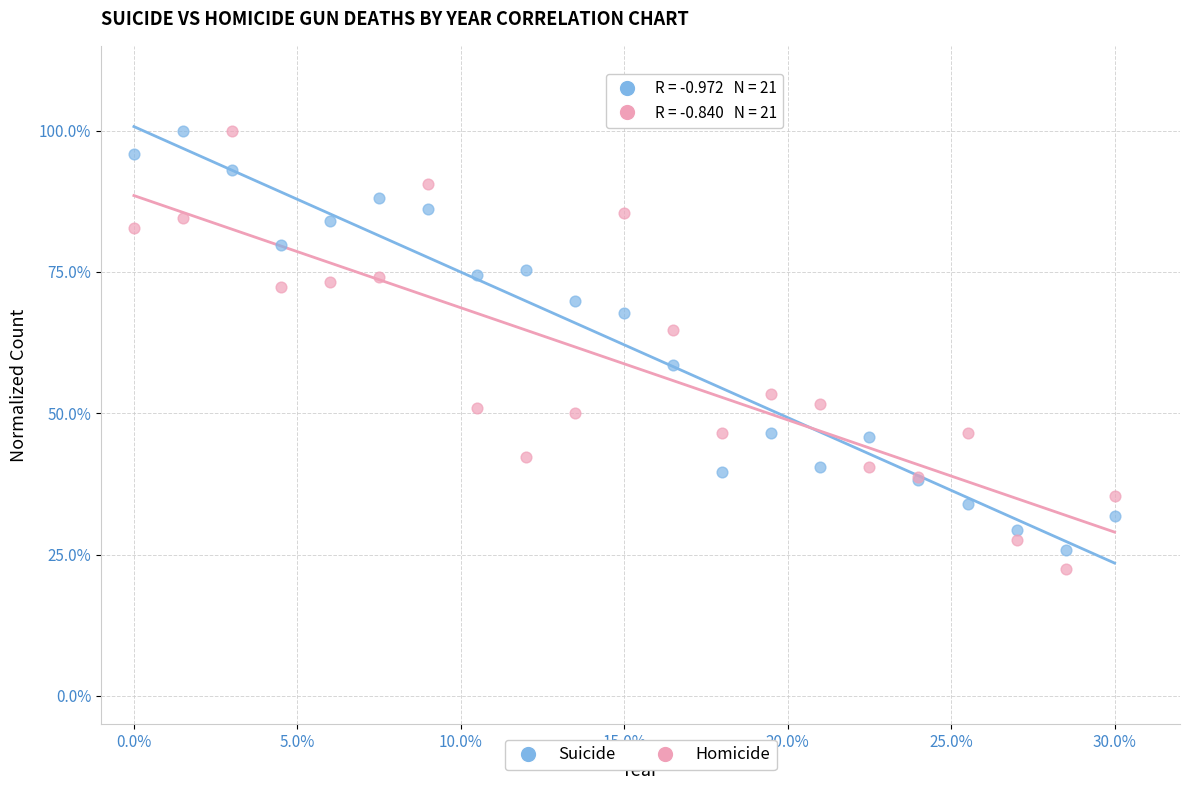

Which series contains the lowest Y value?

Homicide